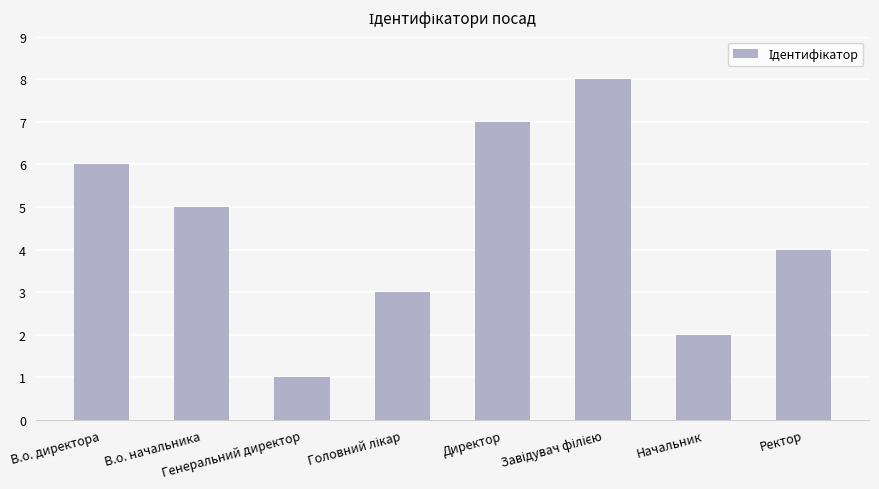

Are the bars grouped side by side (vs. stacked)?

No